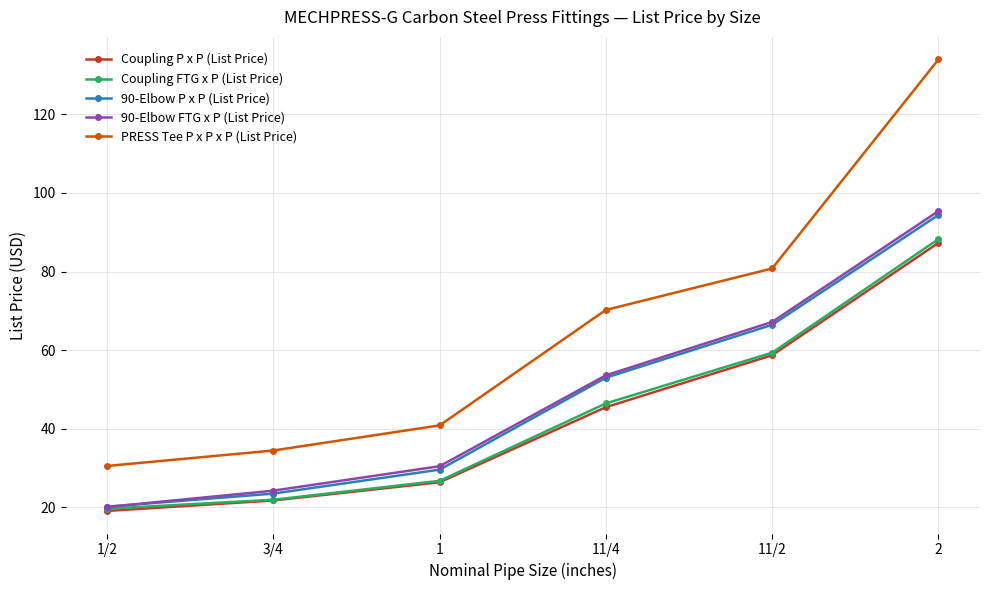

List the labels in order of PRESS Tee P x P x P (List Price) value, largest first.

2, 11/2, 11/4, 1, 3/4, 1/2